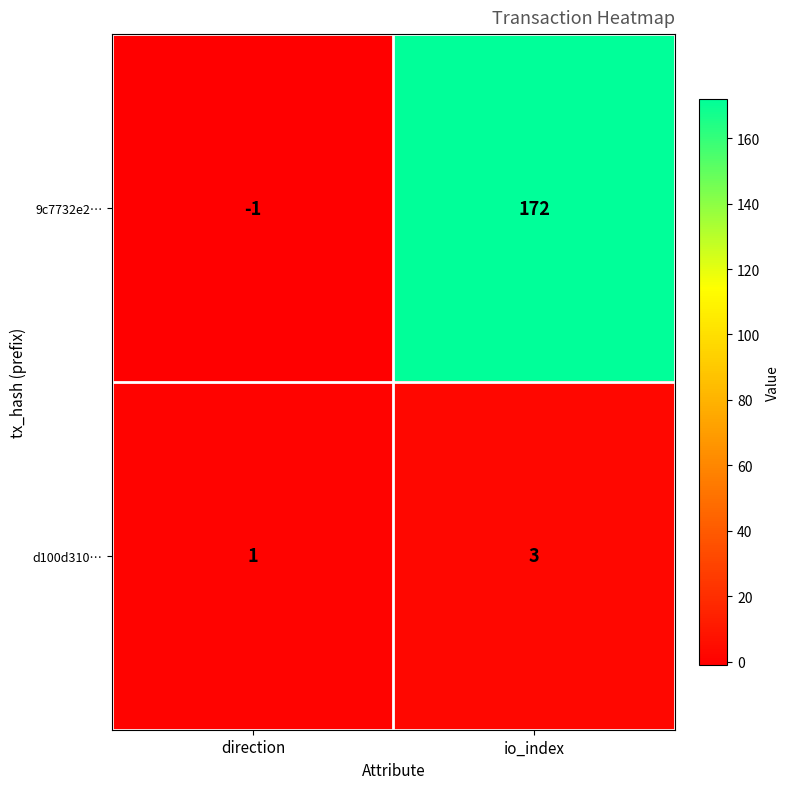

What is the sum of all d100d310… values?

4